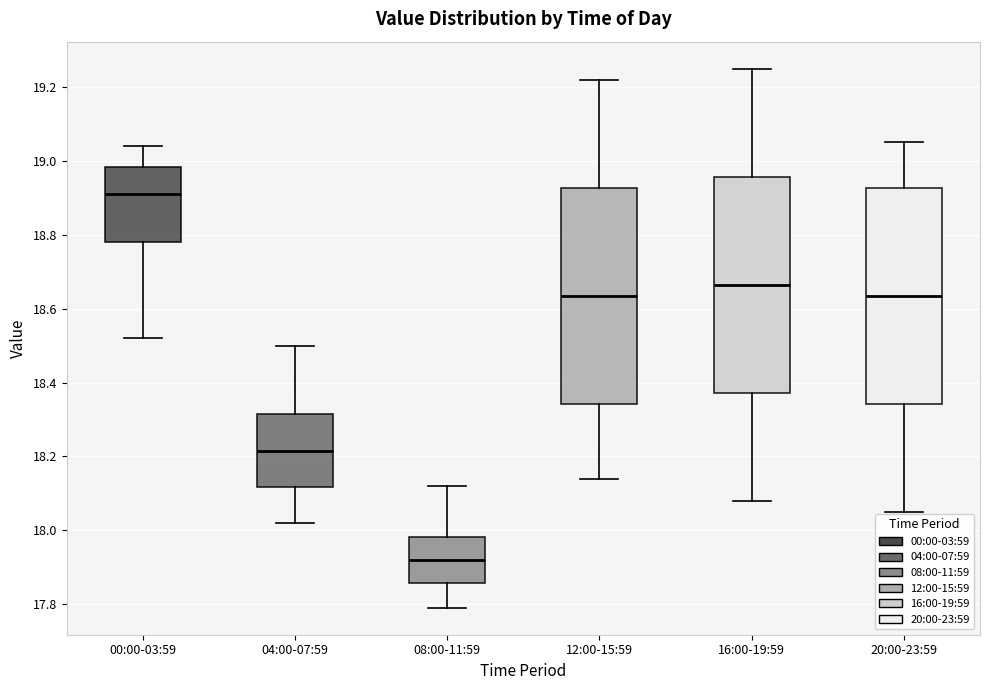

Where is the upper edge of the box for 04:00-07:59 on the y-axis? The values are not printed on the chart, so give them approximately, as read against the axis.

18.32